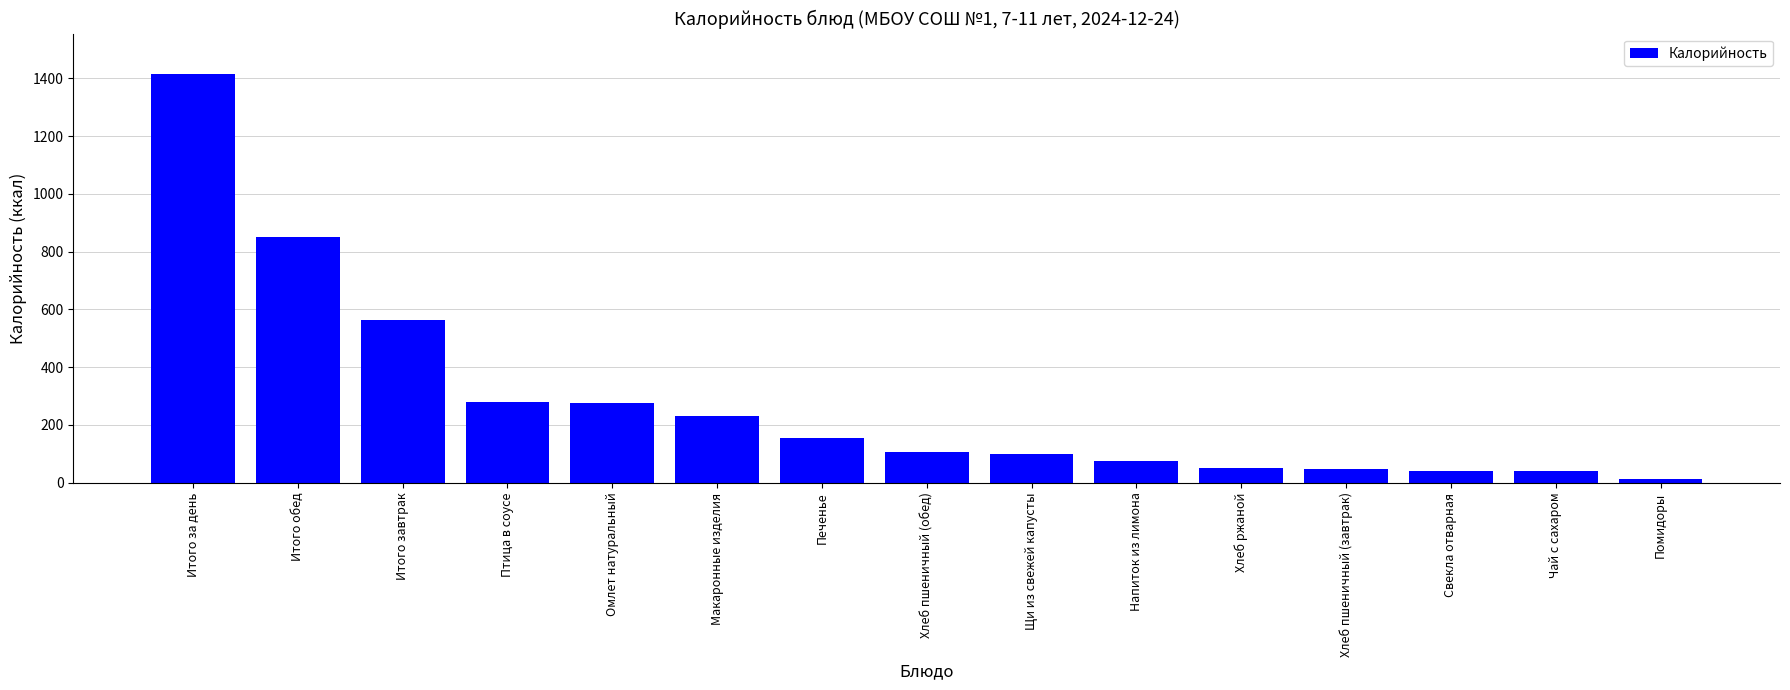

How many data points does each series have?

15